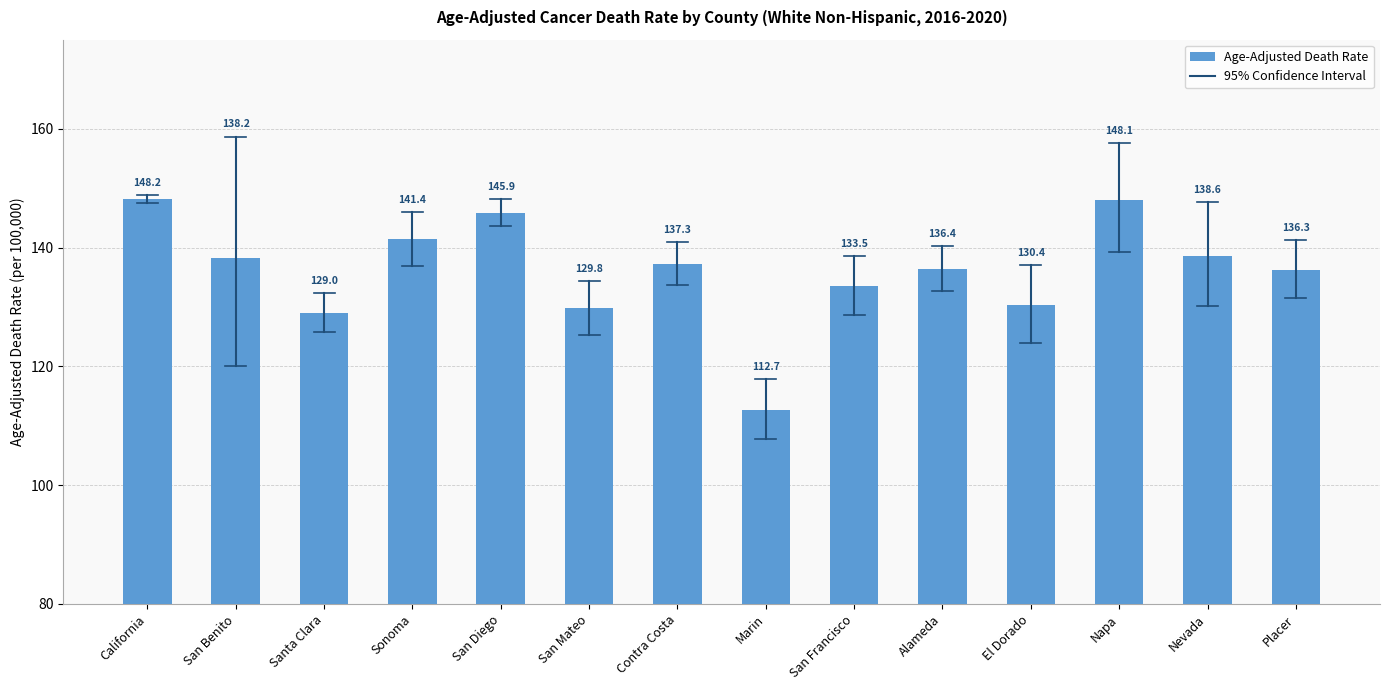

What is the change in value from San Diego to Placer?

-9.6